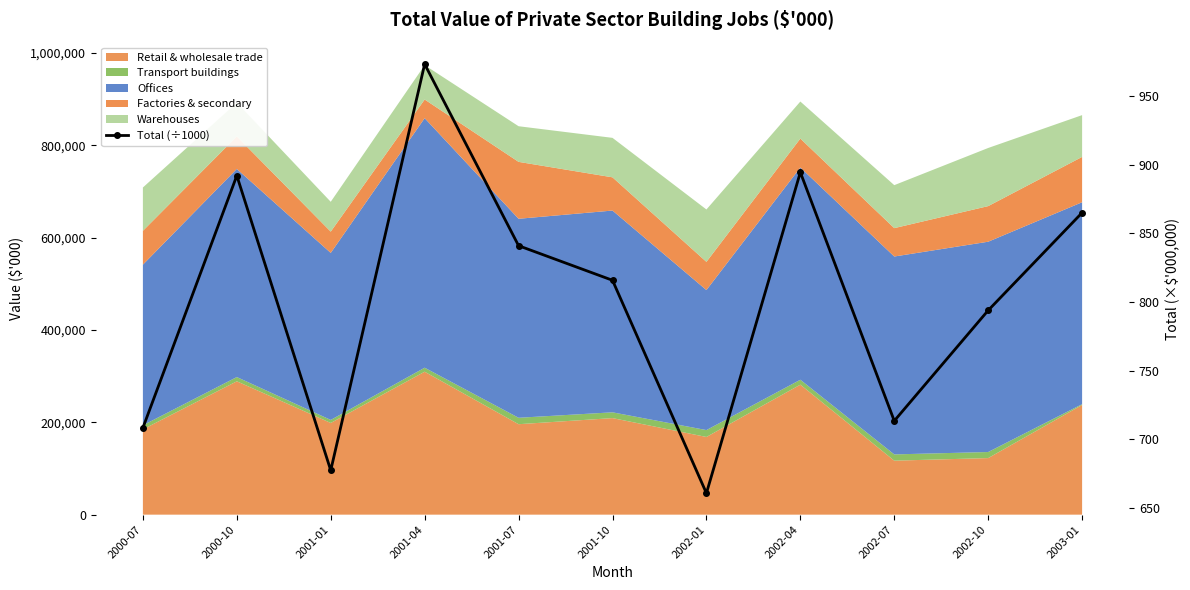

Where is the first local minimum?

2001-01